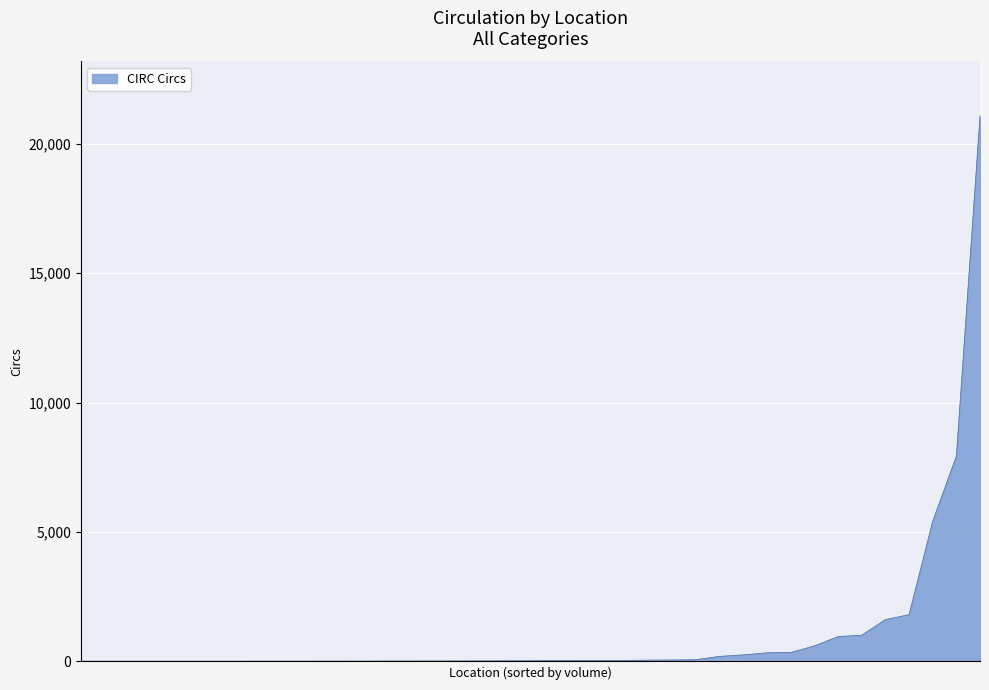

What is the smallest value displayed?

1